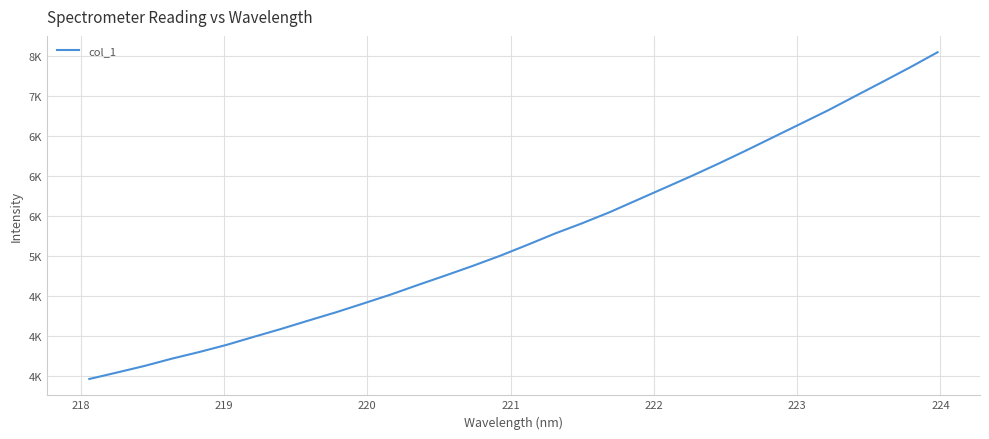

Does the chart display data point markers on the line(s)?

No